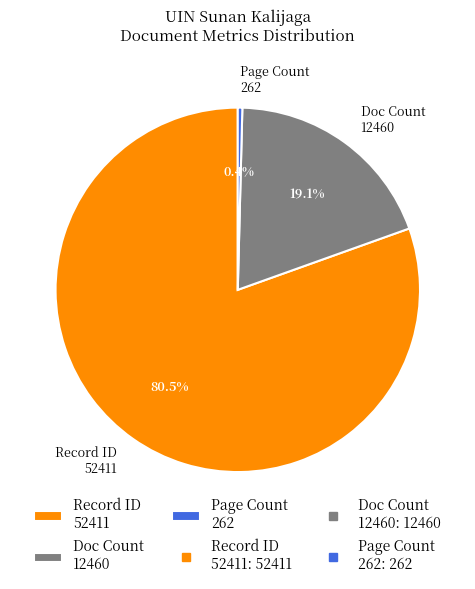

How many segments does this pie chart have?

3